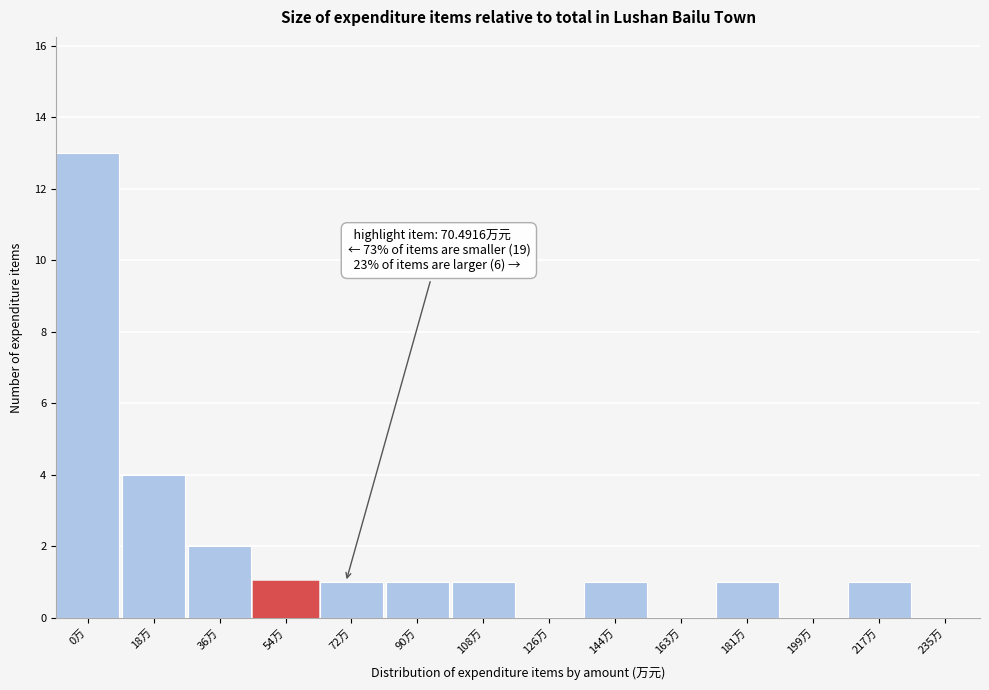

Reading right to left, transcribe all the data shown in this chart.

235万=0	217万=1	199万=0	181万=1	163万=0	144万=1	126万=0	108万=1	90万=1	72万=1	54万=1	36万=2	18万=4	0万=13